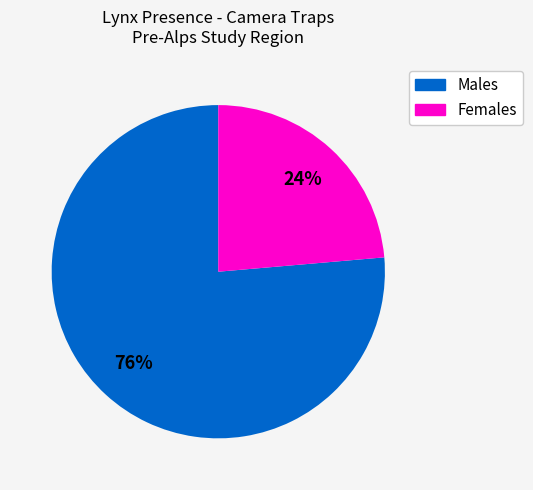

How many slices are in this pie chart?

2